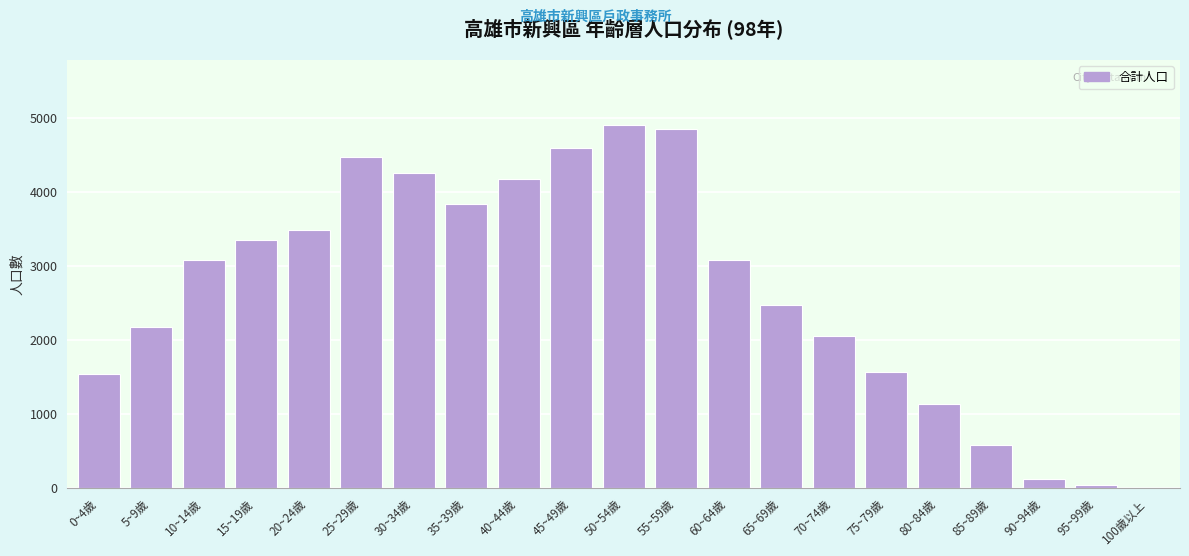

What is the ratio of the value at 10~14歲 to the value at 50~54歲?

0.6